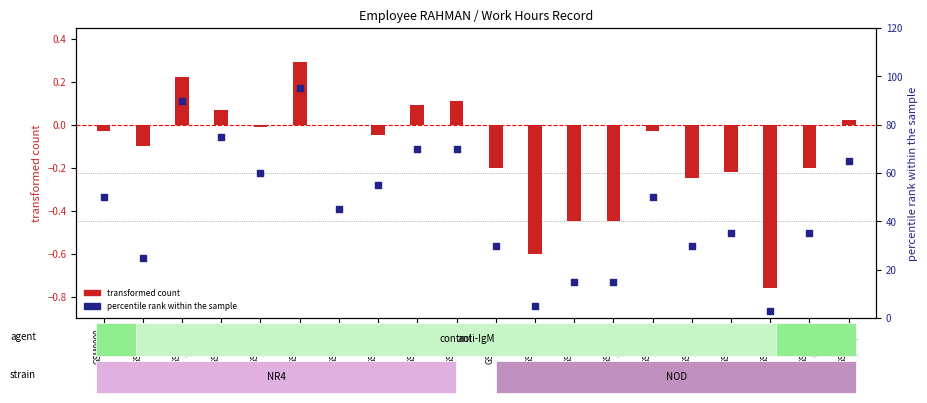

Is the value of transformed count at GSM9014
(Thu) greater than the value of percentile rank within the sample at GSM9002
(Mon)?

No